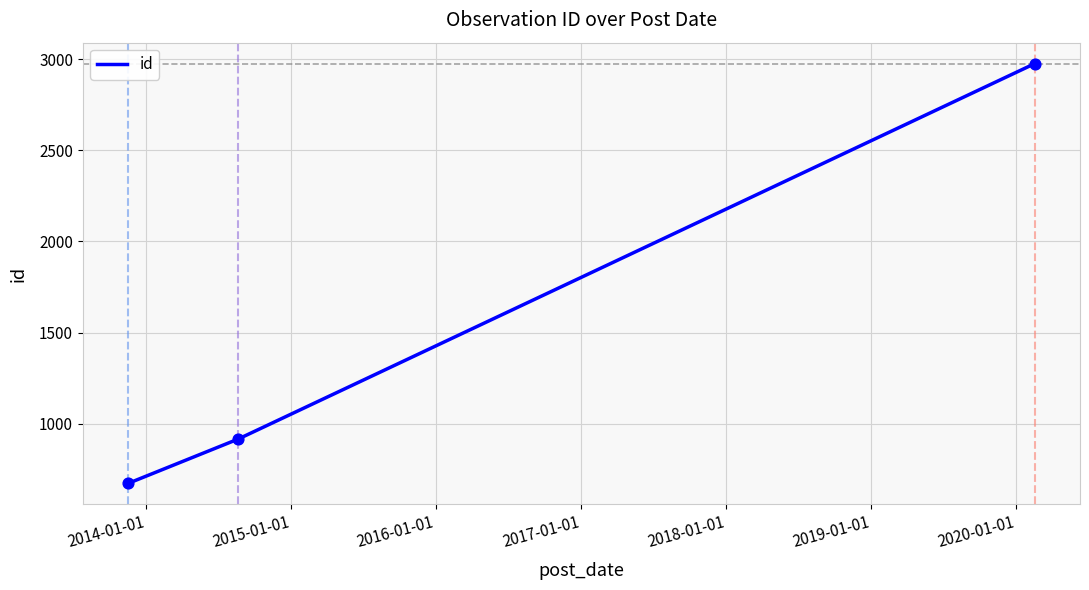

What is the sum of all values?

4564